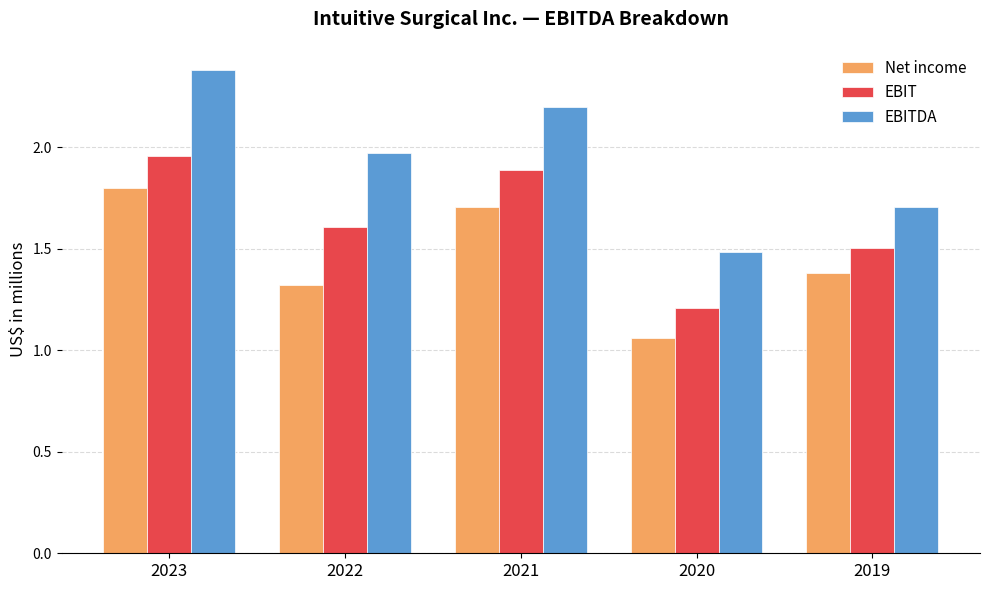

At which category is the sum across all series the highest?

2023